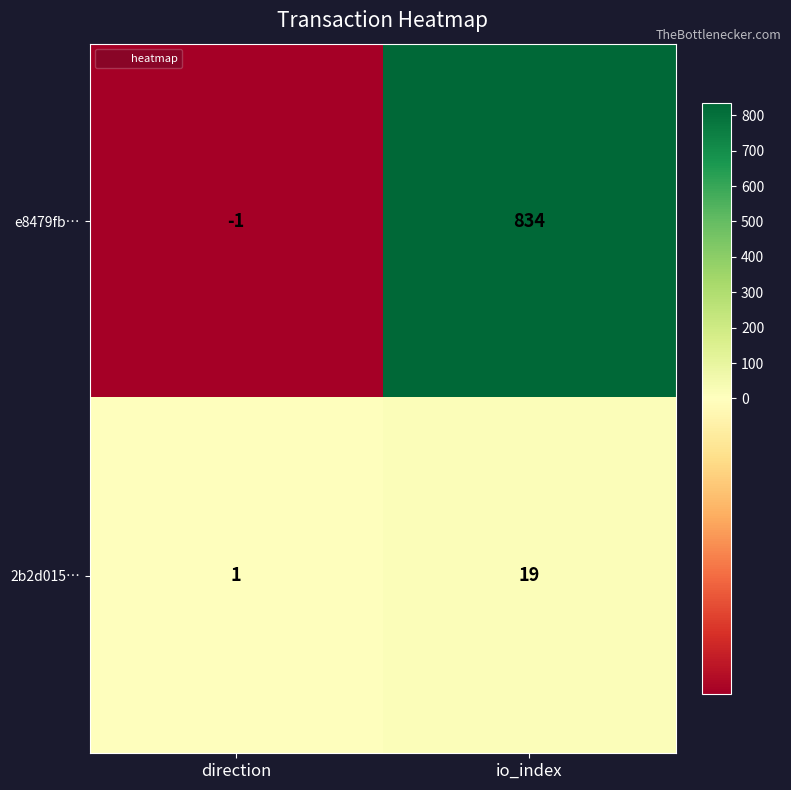

Is it true that 2b2d015… equals 19 at io_index?

True